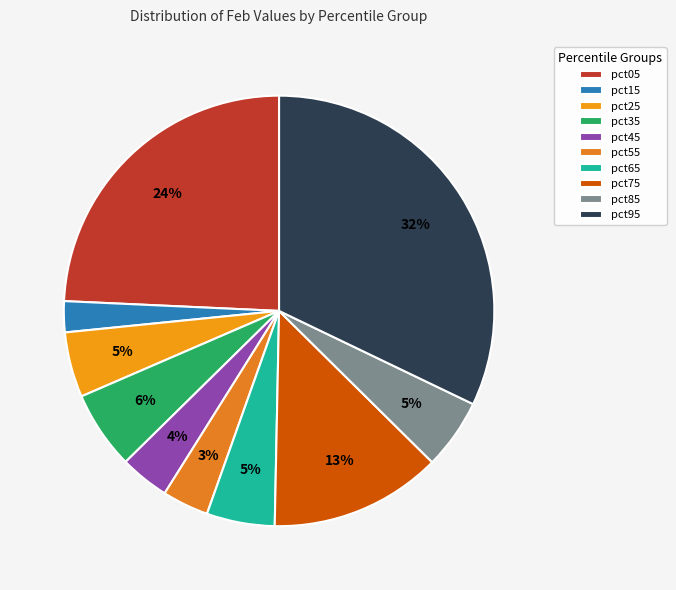

What is the largest slice in the pie chart?

pct95